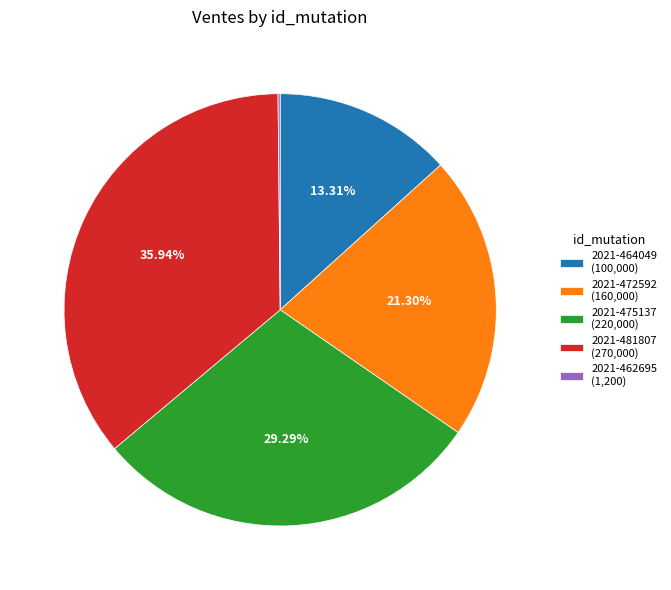

To the nearest percent, what is the combined percentage of 2021-475137 and 2021-481807?

65%